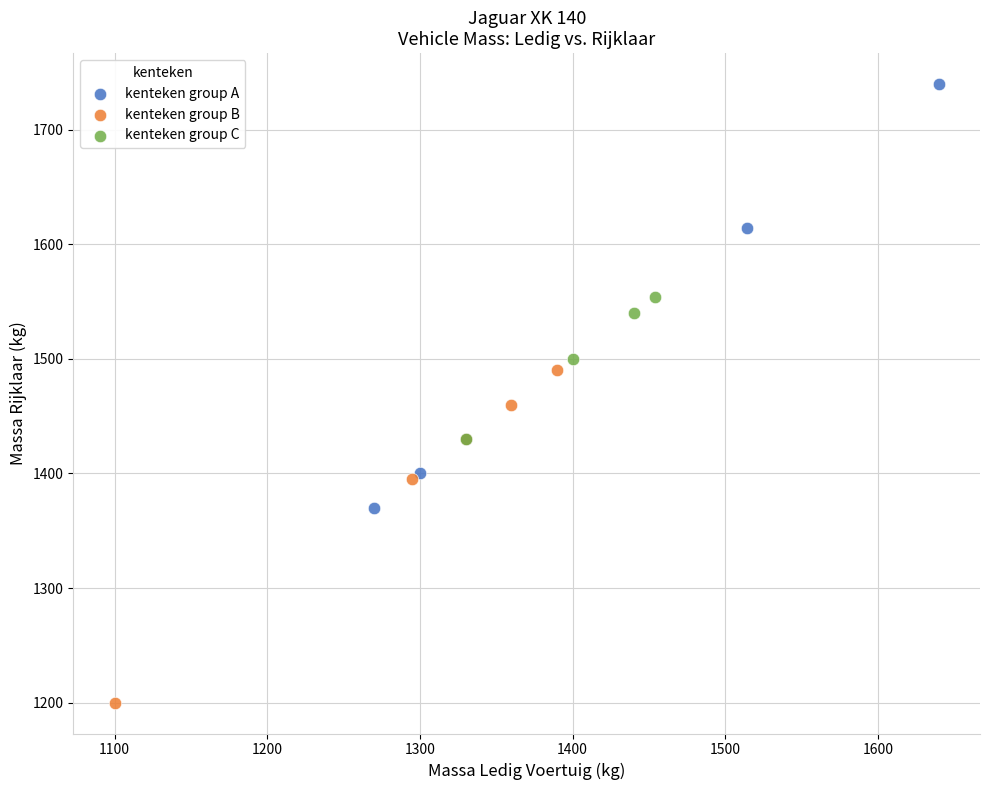

Which series contains the highest Y value?

kenteken group A